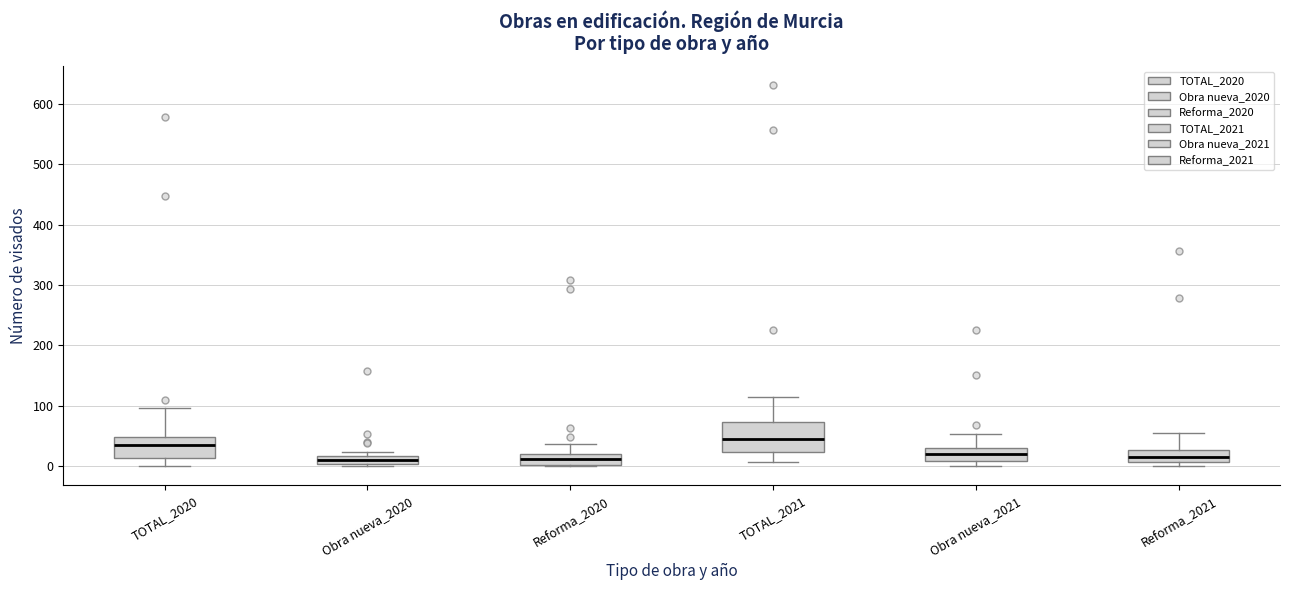

Which box is the tallest, from its lower edge to its upper edge?

TOTAL_2021